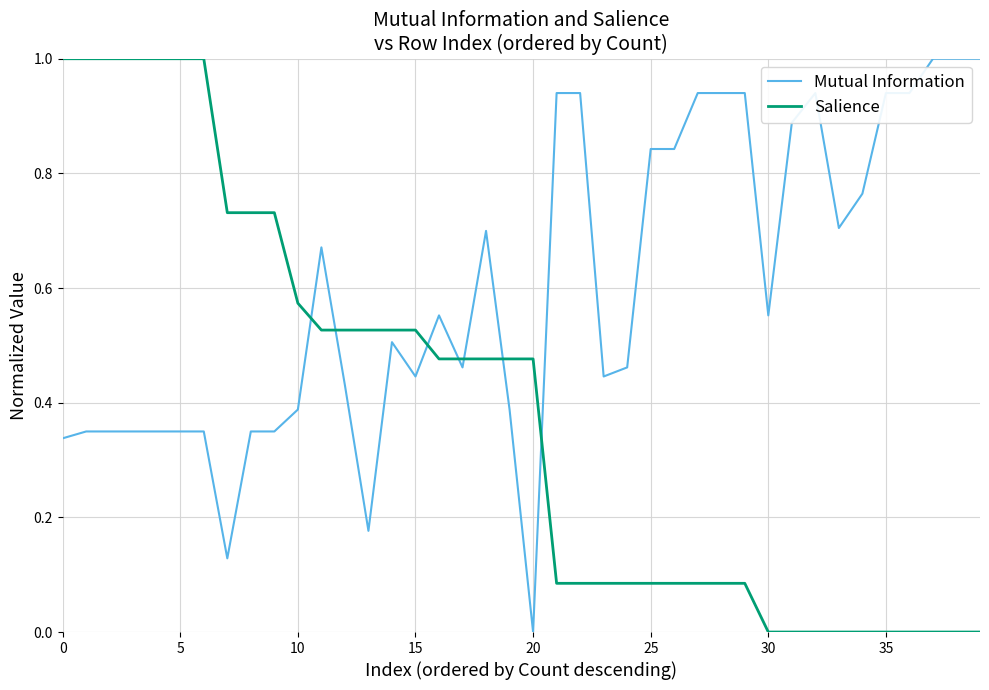

What is the difference between the maximum and minimum values in the Mutual Information series?

1.0